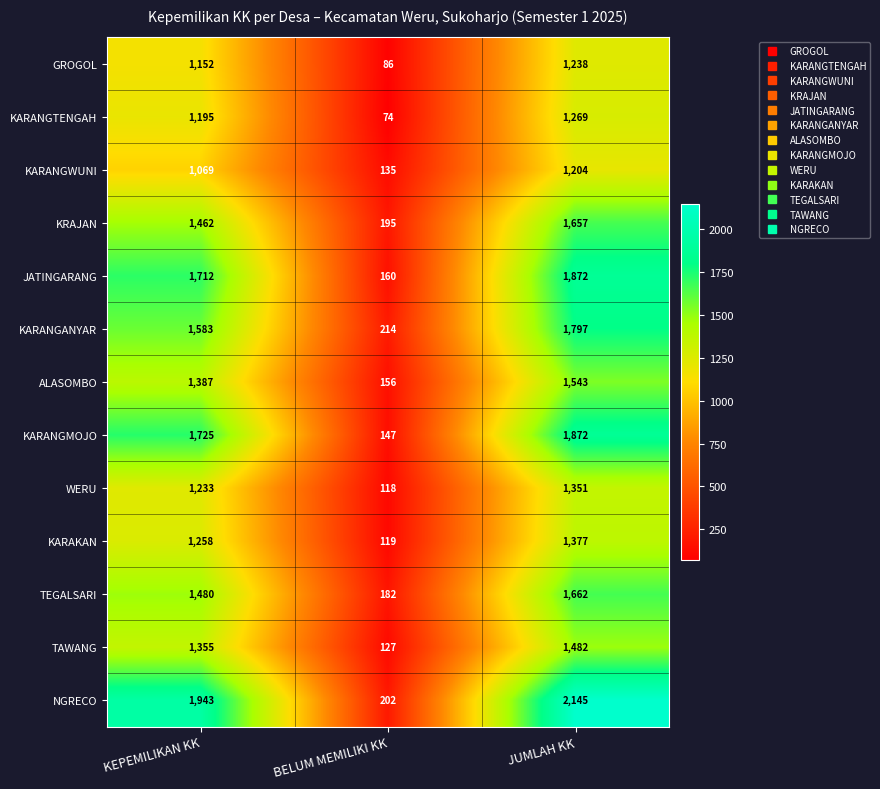

Is it true that WERU equals 1665 at KEPEMILIKAN KK?

False